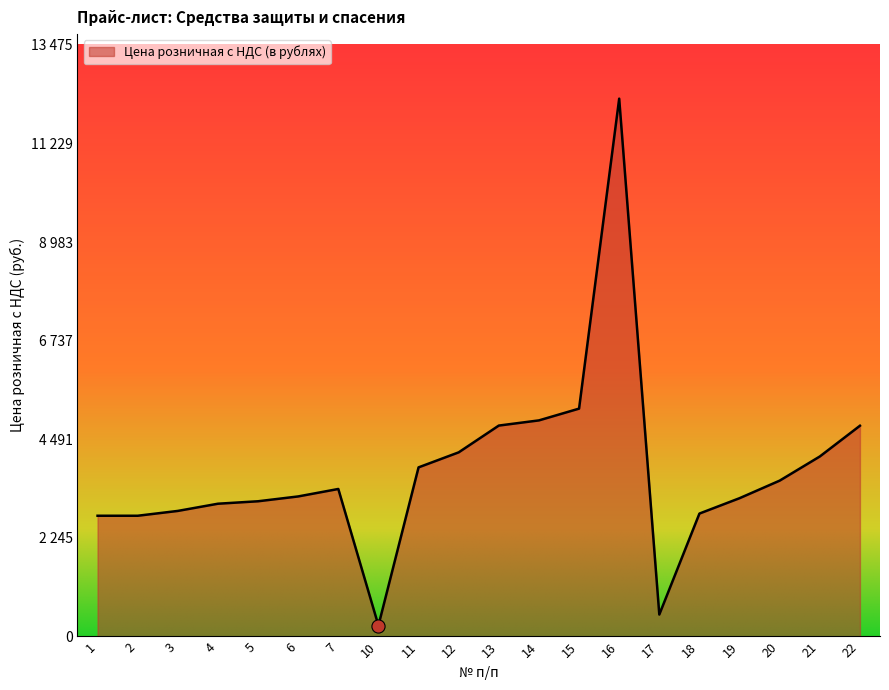

Does the chart have visible grid lines?

No